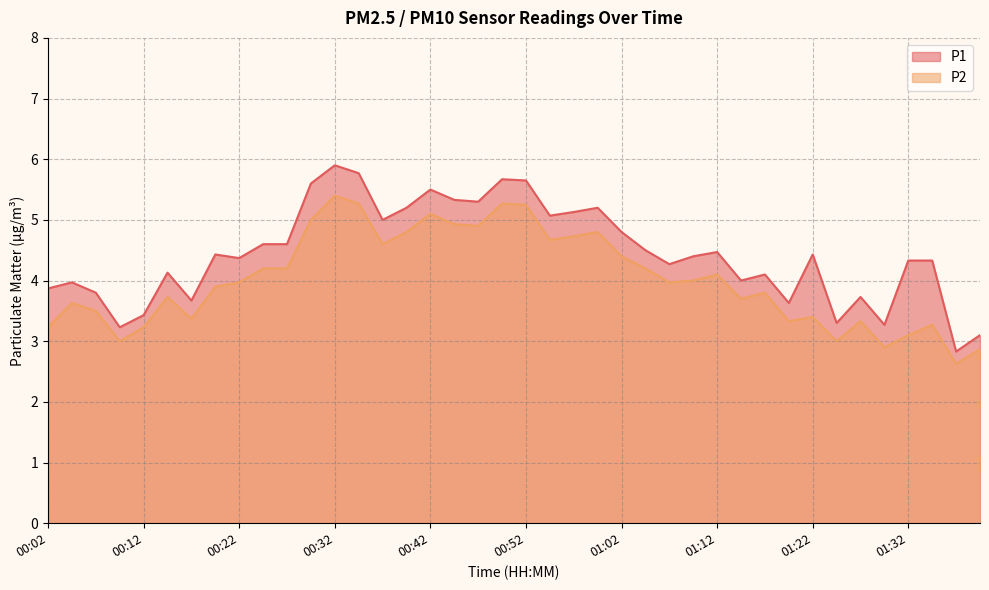

Count the number of data series in this chart.

2